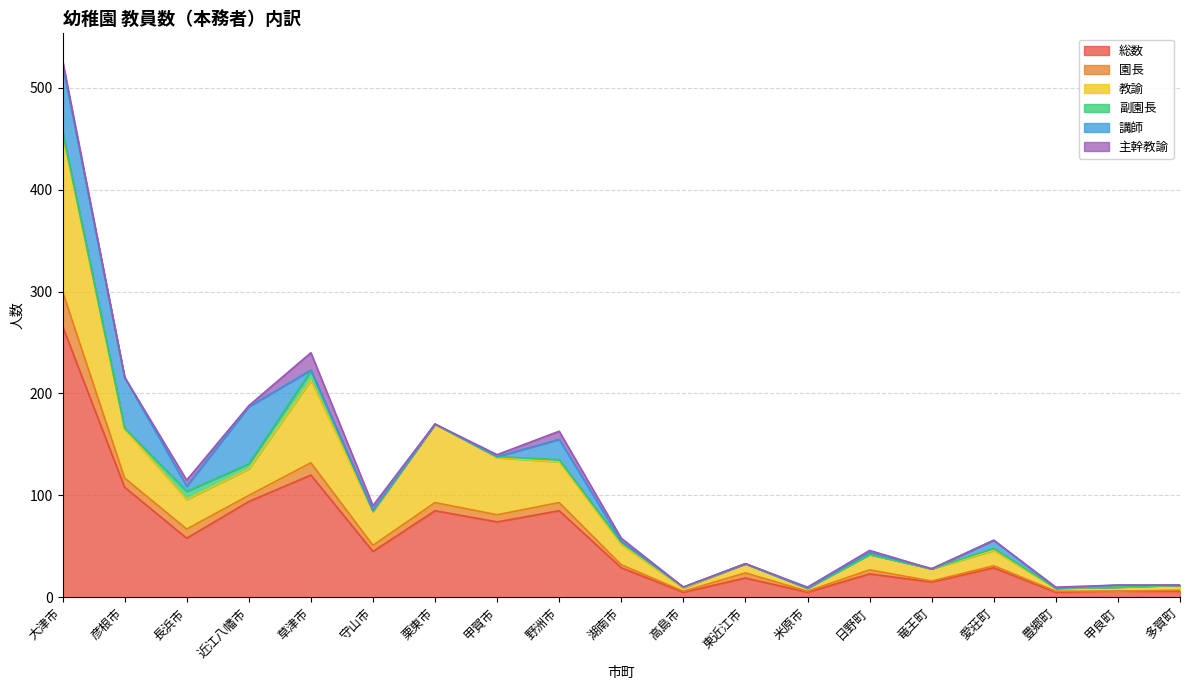

Which category has the highest value in the 主幹教諭 series?

草津市